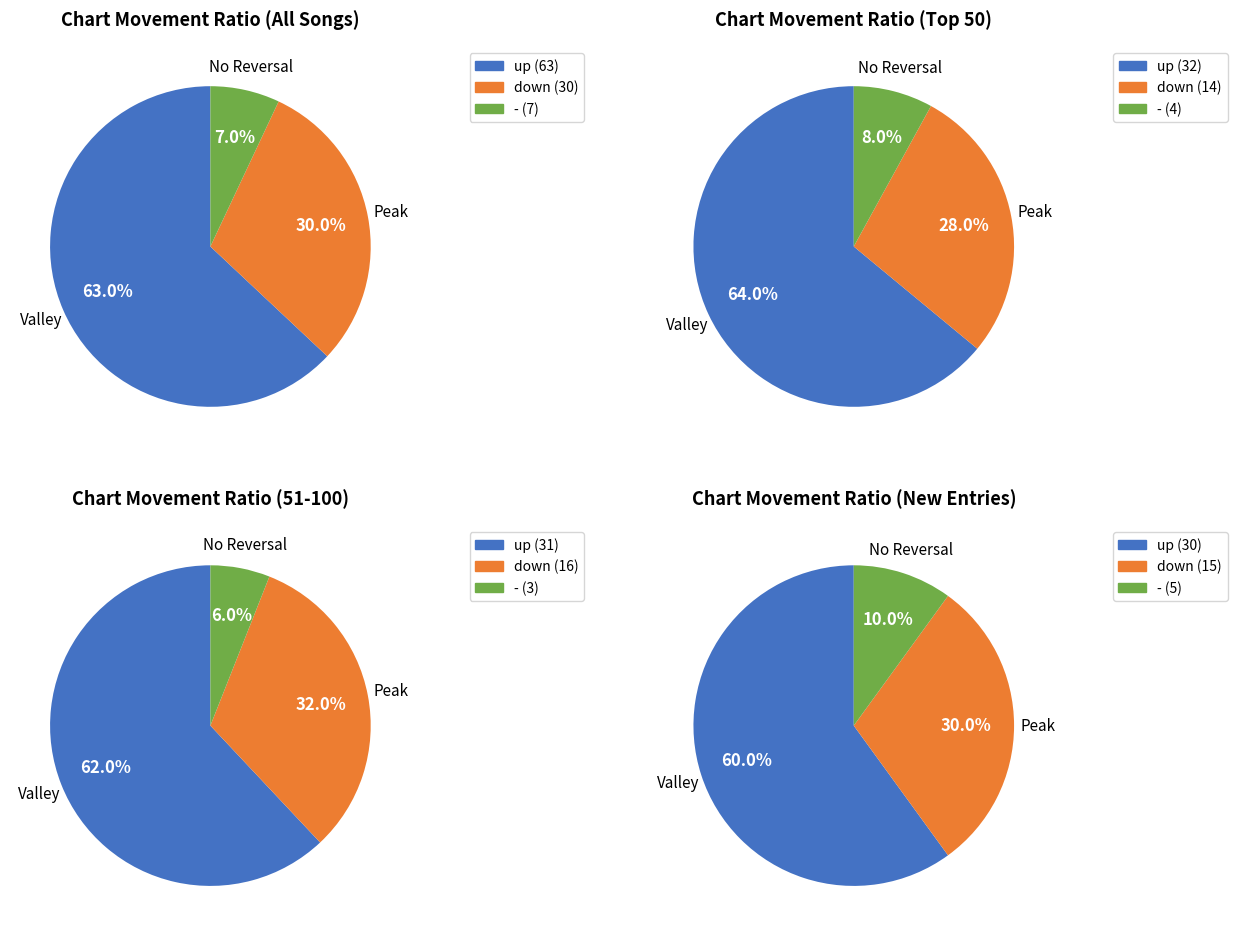

To the nearest percent, what portion does - represent?

7%